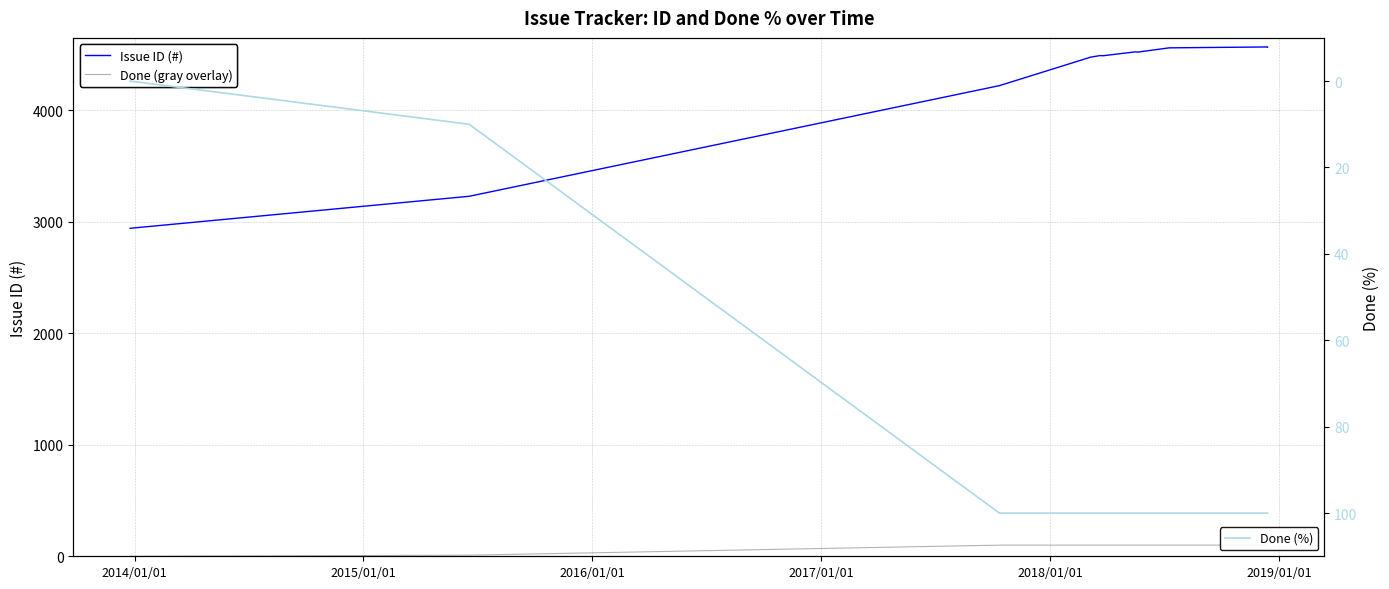

True or false: Done (gray overlay) has more than 1 interior local peaks.

False